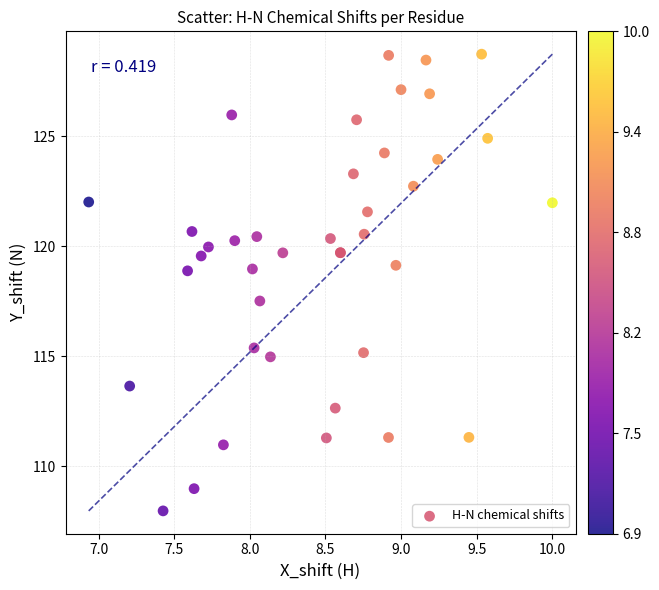

What Y value in the scatter plot is closest to 118?

117.5